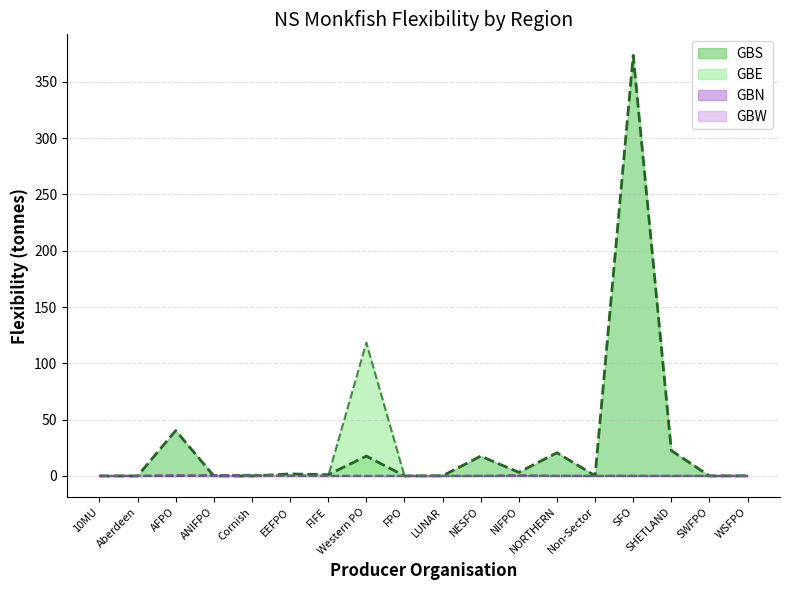

Where do GBN and GBW first cross each other?

AFPO and ANIFPO